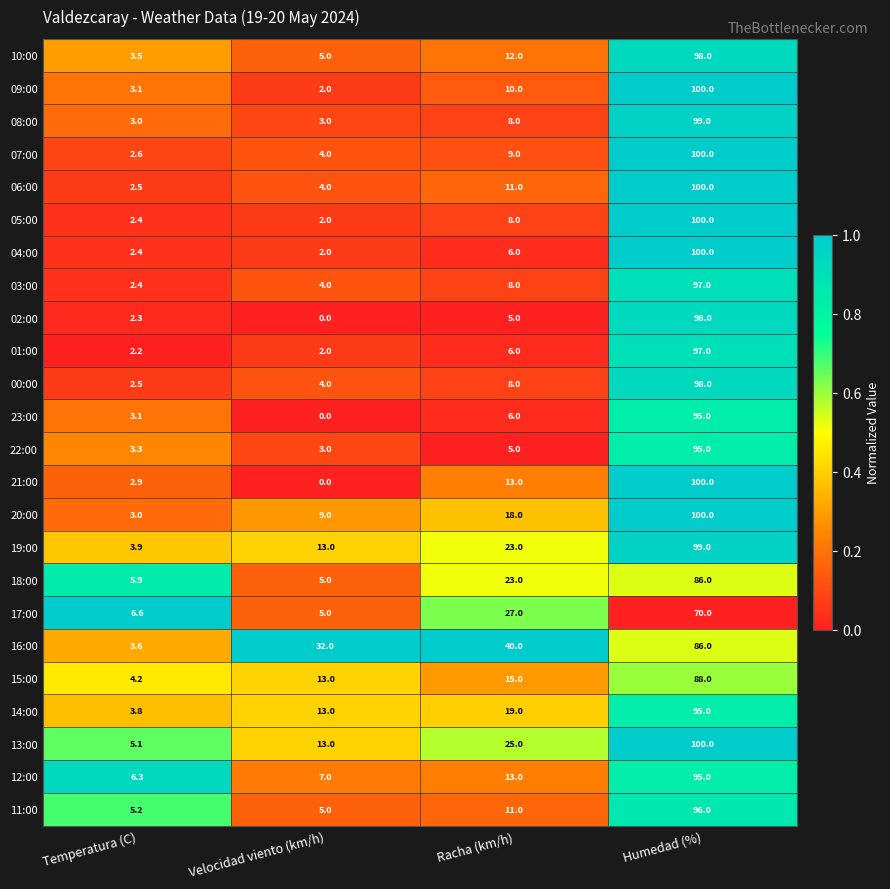

What is the difference between the maximum and minimum values in the 07:00 series?

97.4